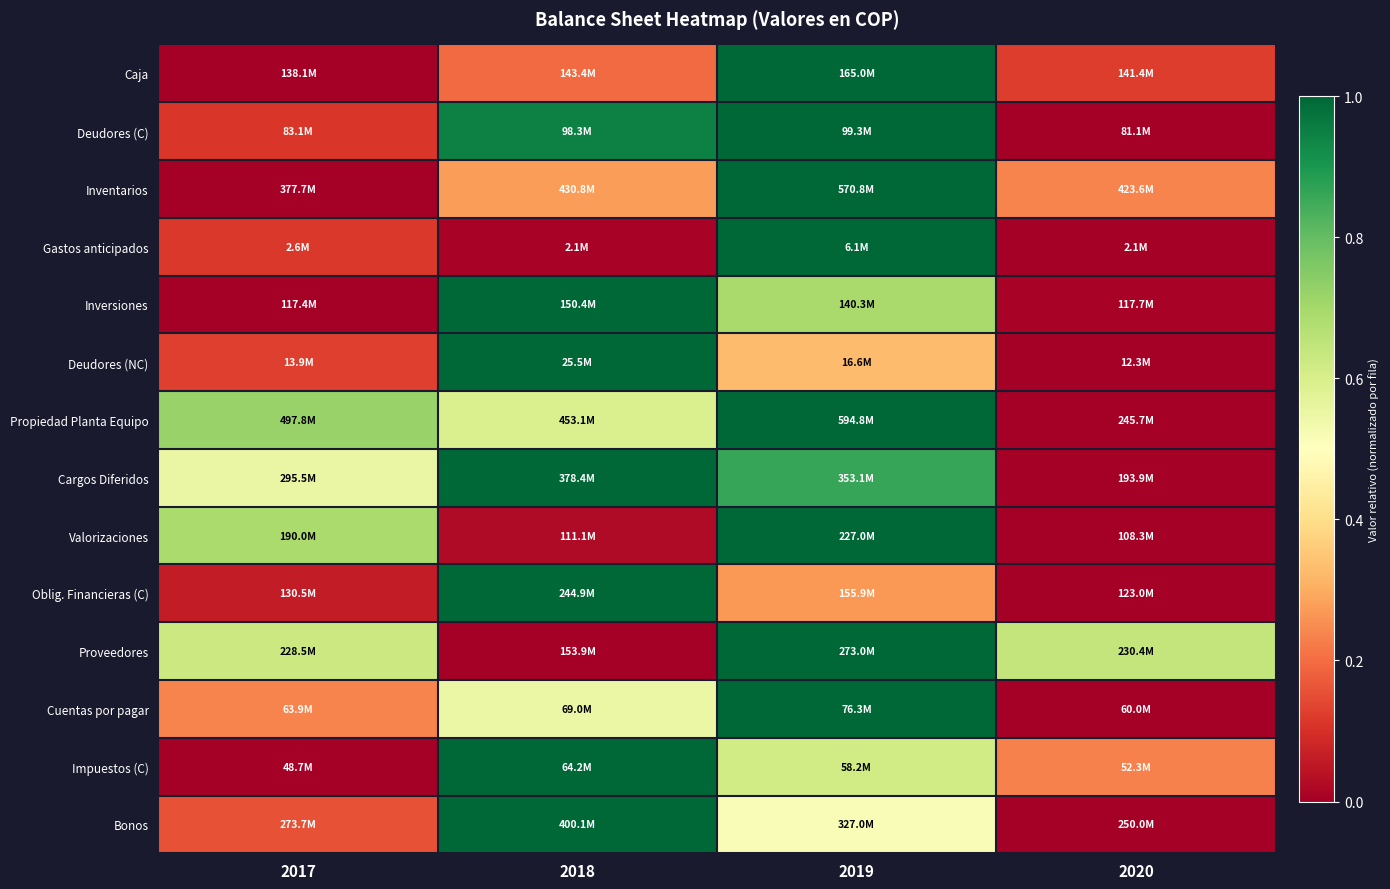

How many series are shown in this chart?

14